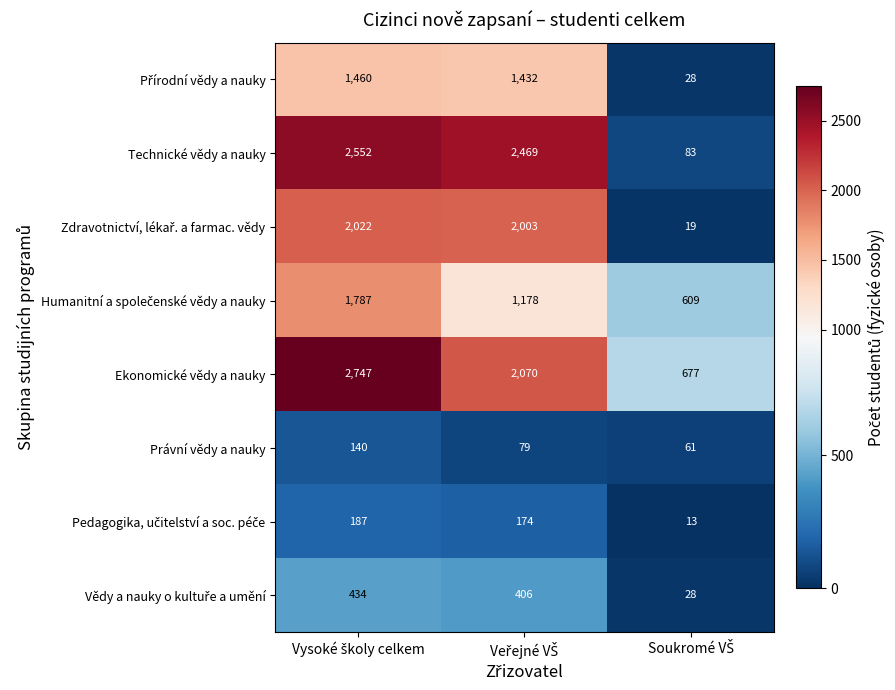

How many Ekonomické vědy a nauky values are between 677 and 2747?

3